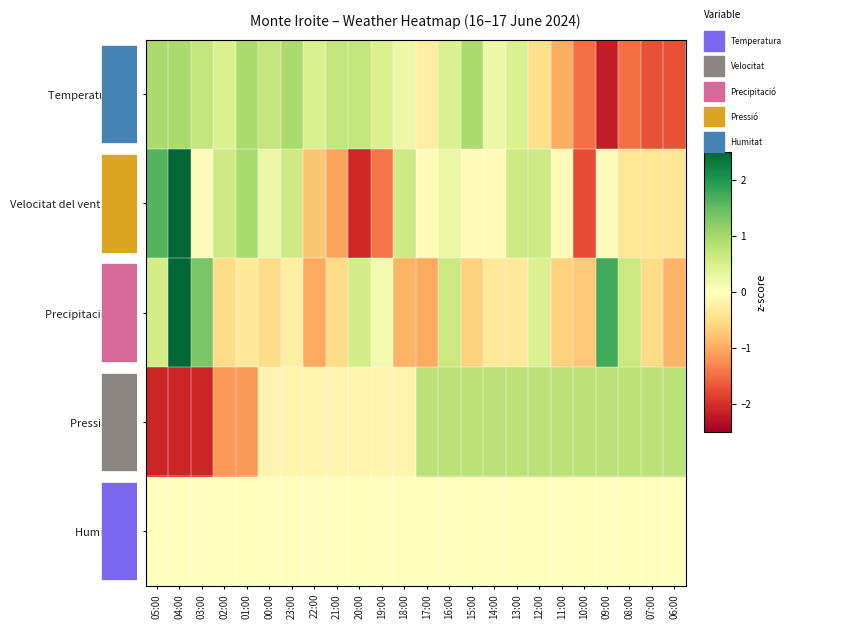

What is the difference between the maximum and minimum values in the Pressió (hPa) series?

2.9